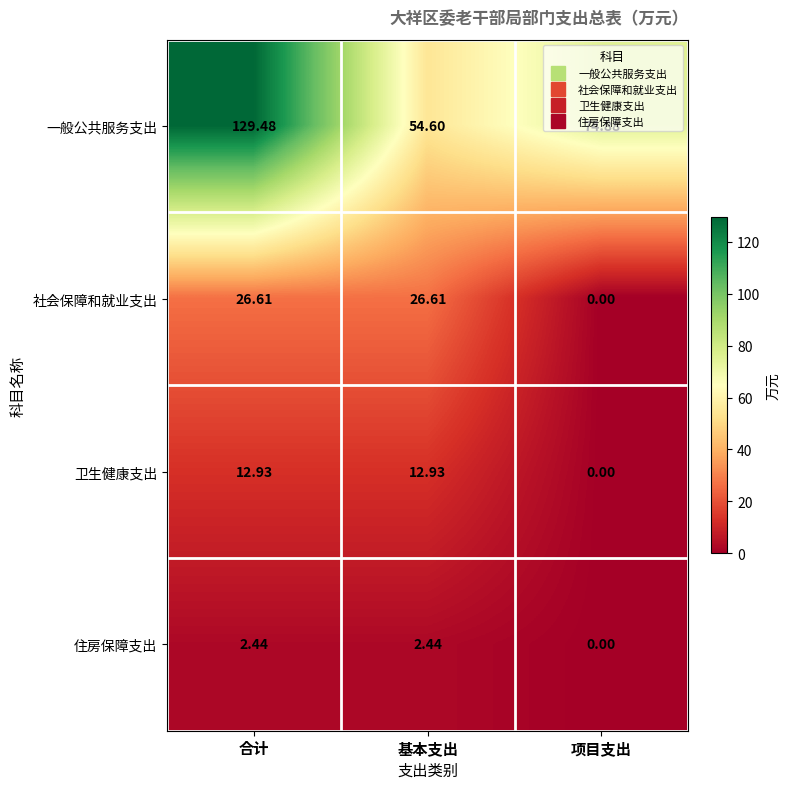

Rank the series by their maximum value, from highest to lowest.

一般公共服务支出, 社会保障和就业支出, 卫生健康支出, 住房保障支出